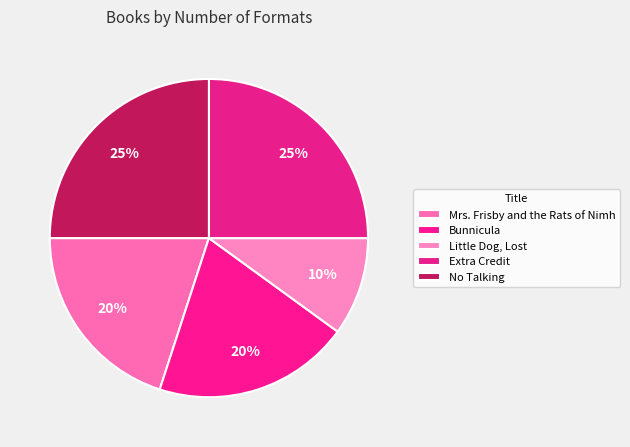

Rank the categories by value from highest to lowest.

Extra Credit, No Talking, Mrs. Frisby and the Rats of Nimh, Bunnicula, Little Dog, Lost